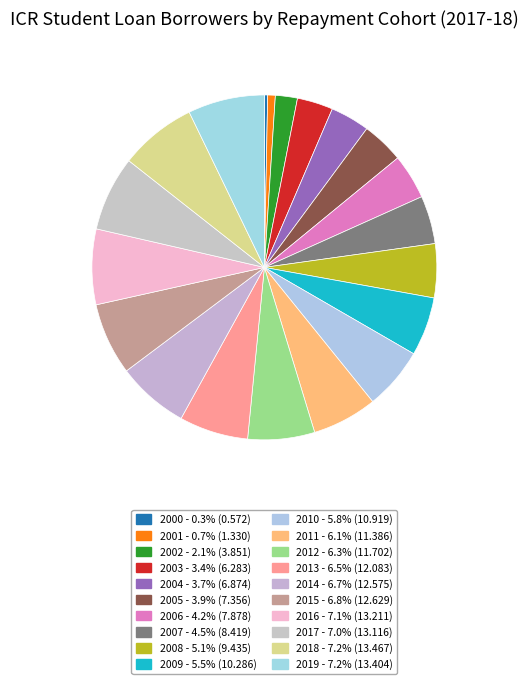

To the nearest percent, what is the difference between the 2006 and 2017 slice percentages?

3%